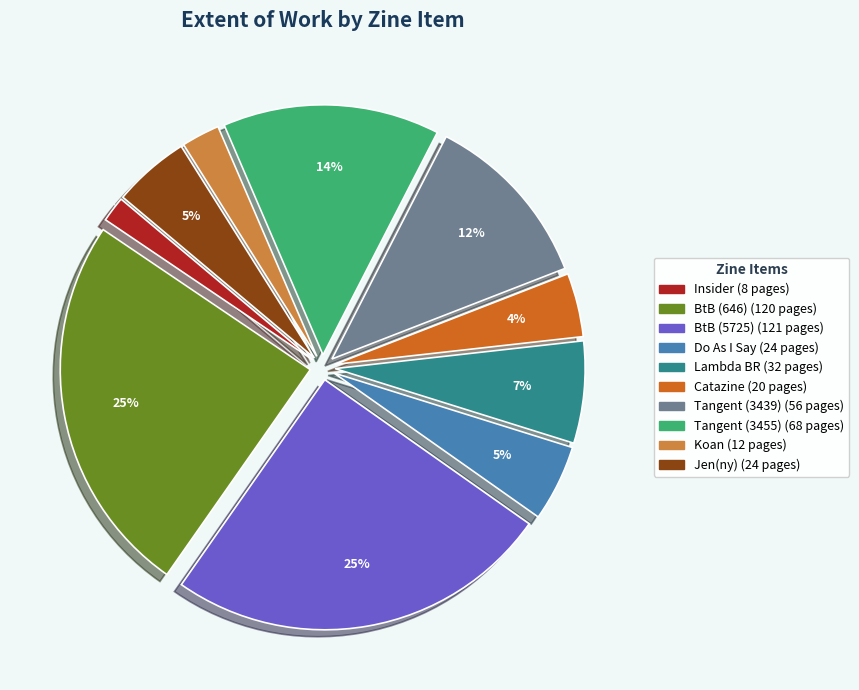

Is there any slice that represents more than half of the pie?

No